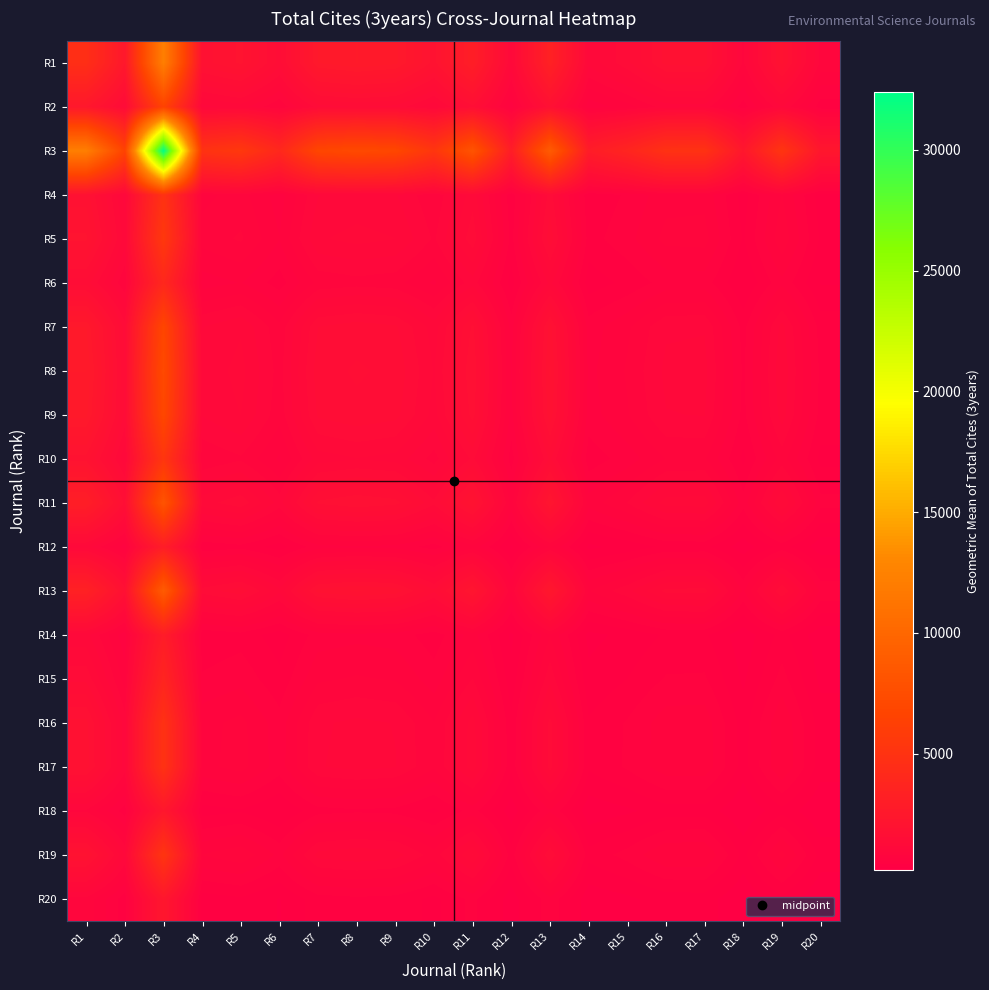

Reading left to right, list all the values displayed in this chart.

R1: R1=4600.0	R2=2452.9	R3=12204.0	R4=1875.9	R5=2084.9	R6=1496.7	R7=2563.9	R8=2689.9	R9=2601.3	R10=2000.5	R11=3064.8	R12=1116.5	R13=3343.4	R14=1091.5	R15=1393.3	R16=1850.0	R17=1869.8	R18=899.8	R19=1970.4	R20=886.9
R2: R1=2452.9	R2=1308.0	R3=6507.7	R4=1000.3	R5=1111.8	R6=798.1	R7=1367.2	R8=1434.4	R9=1387.1	R10=1066.8	R11=1634.3	R12=595.4	R13=1782.8	R14=582.0	R15=743.0	R16=986.5	R17=997.0	R18=479.8	R19=1050.7	R20=472.9
R3: R1=12204.0	R2=6507.7	R3=32378.0	R4=4976.9	R5=5531.5	R6=3970.9	R7=6802.1	R8=7136.6	R9=6901.3	R10=5307.4	R11=8131.2	R12=2962.2	R13=8870.1	R14=2895.8	R15=3696.4	R16=4908.1	R17=4960.6	R18=2387.2	R19=5227.5	R20=2353.0
R4: R1=1875.9	R2=1000.3	R3=4976.9	R4=765.0	R5=850.2	R6=610.4	R7=1045.6	R8=1097.0	R9=1060.8	R10=815.8	R11=1249.9	R12=455.3	R13=1363.4	R14=445.1	R15=568.2	R16=754.4	R17=762.5	R18=366.9	R19=803.5	R20=361.7
R5: R1=2084.9	R2=1111.8	R3=5531.5	R4=850.2	R5=945.0	R6=678.4	R7=1162.1	R8=1219.2	R9=1179.0	R10=906.7	R11=1389.1	R12=506.1	R13=1515.4	R14=494.7	R15=631.5	R16=838.5	R17=847.5	R18=407.8	R19=893.1	R20=402.0
R6: R1=1496.7	R2=798.1	R3=3970.9	R4=610.4	R5=678.4	R6=487.0	R7=834.2	R8=875.2	R9=846.4	R10=650.9	R11=997.2	R12=363.3	R13=1087.8	R14=355.2	R15=453.3	R16=601.9	R17=608.4	R18=292.8	R19=641.1	R20=288.6
R7: R1=2563.9	R2=1367.2	R3=6802.1	R4=1045.6	R5=1162.1	R6=834.2	R7=1429.0	R8=1499.3	R9=1449.8	R10=1115.0	R11=1708.2	R12=622.3	R13=1863.5	R14=608.4	R15=776.6	R16=1031.1	R17=1042.1	R18=501.5	R19=1098.2	R20=494.3
R8: R1=2689.9	R2=1434.4	R3=7136.6	R4=1097.0	R5=1219.2	R6=875.2	R7=1499.3	R8=1573.0	R9=1521.1	R10=1169.8	R11=1792.2	R12=652.9	R13=1955.1	R14=638.3	R15=814.7	R16=1081.8	R17=1093.4	R18=526.2	R19=1152.2	R20=518.6
R9: R1=2601.3	R2=1387.1	R3=6901.3	R4=1060.8	R5=1179.0	R6=846.4	R7=1449.8	R8=1521.1	R9=1471.0	R10=1131.3	R11=1733.1	R12=631.4	R13=1890.6	R14=617.2	R15=787.9	R16=1046.1	R17=1057.3	R18=508.8	R19=1114.2	R20=501.5
R10: R1=2000.5	R2=1066.8	R3=5307.4	R4=815.8	R5=906.7	R6=650.9	R7=1115.0	R8=1169.8	R9=1131.3	R10=870.0	R11=1332.9	R12=485.6	R13=1454.0	R14=474.7	R15=605.9	R16=804.5	R17=813.1	R18=391.3	R19=856.9	R20=385.7
R11: R1=3064.8	R2=1634.3	R3=8131.2	R4=1249.9	R5=1389.1	R6=997.2	R7=1708.2	R8=1792.2	R9=1733.1	R10=1332.9	R11=2042.0	R12=743.9	R13=2227.6	R14=727.2	R15=928.3	R16=1232.6	R17=1245.8	R18=599.5	R19=1312.8	R20=590.9
R12: R1=1116.5	R2=595.4	R3=2962.2	R4=455.3	R5=506.1	R6=363.3	R7=622.3	R8=652.9	R9=631.4	R10=485.6	R11=743.9	R12=271.0	R13=811.5	R14=264.9	R15=338.2	R16=449.0	R17=453.8	R18=218.4	R19=478.3	R20=215.3
R13: R1=3343.4	R2=1782.8	R3=8870.1	R4=1363.4	R5=1515.4	R6=1087.8	R7=1863.5	R8=1955.1	R9=1890.6	R10=1454.0	R11=2227.6	R12=811.5	R13=2430.0	R14=793.3	R15=1012.6	R16=1344.6	R17=1359.0	R18=654.0	R19=1432.1	R20=644.6
R14: R1=1091.5	R2=582.0	R3=2895.8	R4=445.1	R5=494.7	R6=355.2	R7=608.4	R8=638.3	R9=617.2	R10=474.7	R11=727.2	R12=264.9	R13=793.3	R14=259.0	R15=330.6	R16=439.0	R17=443.7	R18=213.5	R19=467.5	R20=210.4
R15: R1=1393.3	R2=743.0	R3=3696.4	R4=568.2	R5=631.5	R6=453.3	R7=776.6	R8=814.7	R9=787.9	R10=605.9	R11=928.3	R12=338.2	R13=1012.6	R14=330.6	R15=422.0	R16=560.3	R17=566.3	R18=272.5	R19=596.8	R20=268.6
R16: R1=1850.0	R2=986.5	R3=4908.1	R4=754.4	R5=838.5	R6=601.9	R7=1031.1	R8=1081.8	R9=1046.1	R10=804.5	R11=1232.6	R12=449.0	R13=1344.6	R14=439.0	R15=560.3	R16=744.0	R17=752.0	R18=361.9	R19=792.4	R20=356.7
R17: R1=1869.8	R2=997.0	R3=4960.6	R4=762.5	R5=847.5	R6=608.4	R7=1042.1	R8=1093.4	R9=1057.3	R10=813.1	R11=1245.8	R12=453.8	R13=1359.0	R14=443.7	R15=566.3	R16=752.0	R17=760.0	R18=365.7	R19=800.9	R20=360.5
R18: R1=899.8	R2=479.8	R3=2387.2	R4=366.9	R5=407.8	R6=292.8	R7=501.5	R8=526.2	R9=508.8	R10=391.3	R11=599.5	R12=218.4	R13=654.0	R14=213.5	R15=272.5	R16=361.9	R17=365.7	R18=176.0	R19=385.4	R20=173.5
R19: R1=1970.4	R2=1050.7	R3=5227.5	R4=803.5	R5=893.1	R6=641.1	R7=1098.2	R8=1152.2	R9=1114.2	R10=856.9	R11=1312.8	R12=478.3	R13=1432.1	R14=467.5	R15=596.8	R16=792.4	R17=800.9	R18=385.4	R19=844.0	R20=379.9
R20: R1=886.9	R2=472.9	R3=2353.0	R4=361.7	R5=402.0	R6=288.6	R7=494.3	R8=518.6	R9=501.5	R10=385.7	R11=590.9	R12=215.3	R13=644.6	R14=210.4	R15=268.6	R16=356.7	R17=360.5	R18=173.5	R19=379.9	R20=171.0